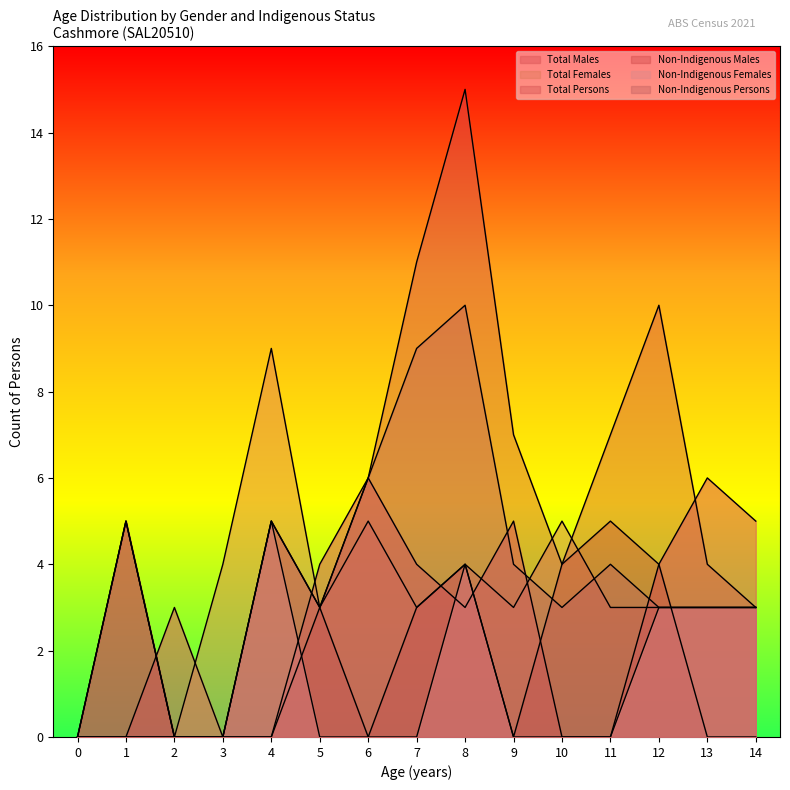

True or false: Total Persons has a value of 5 at 14.

False